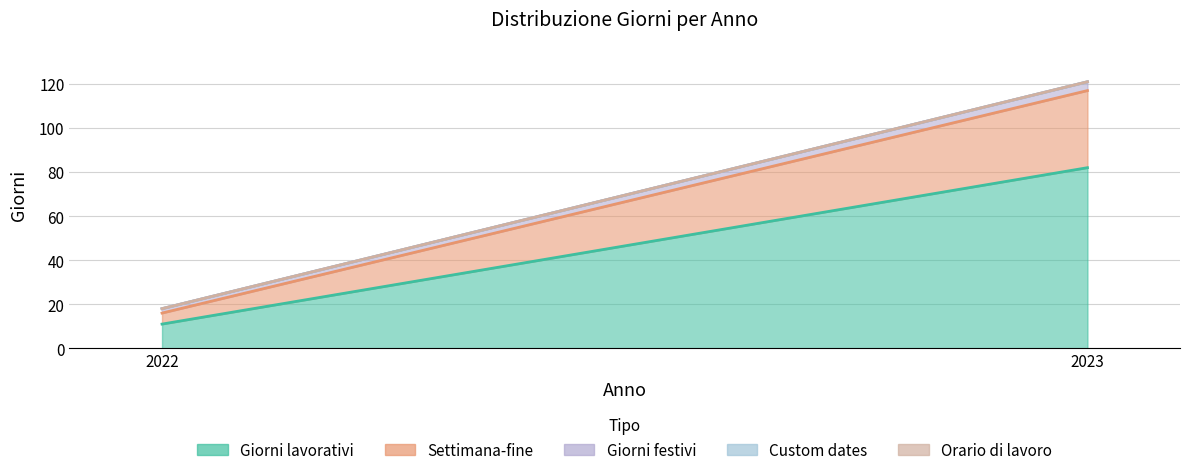

What is the difference between the highest and lowest values at 2022?

11